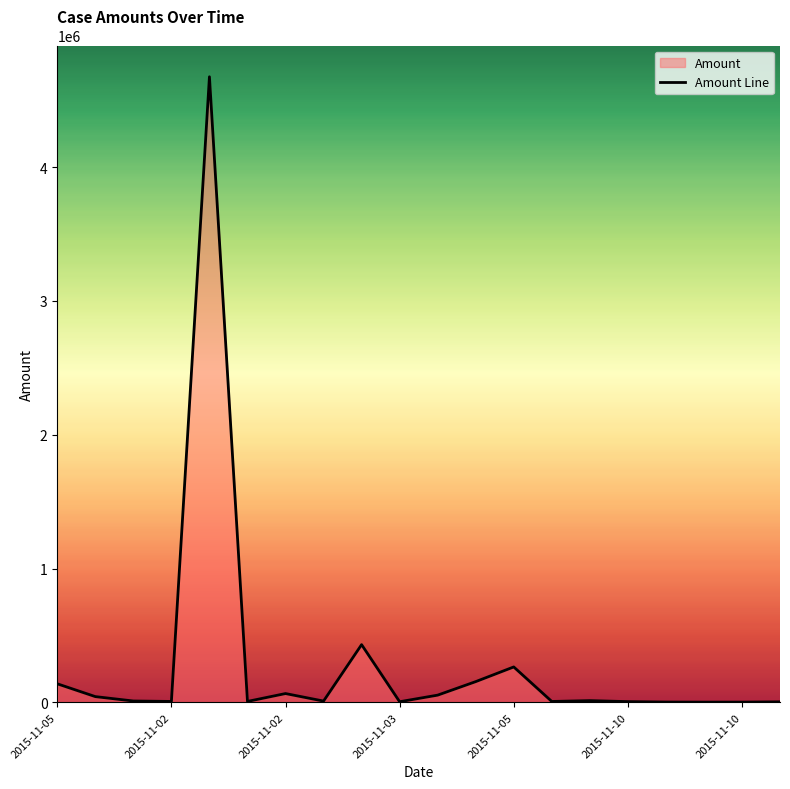

Which category has the lowest value across all series?

2015-11-10